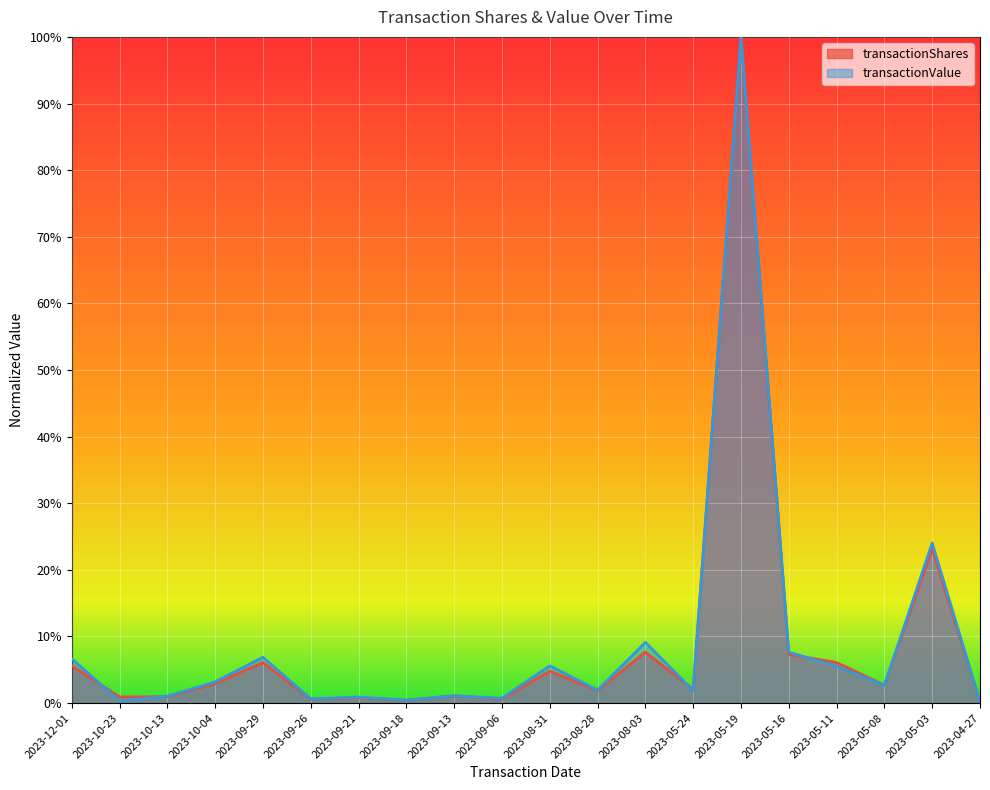

What is the label of the 4th point from the left?

2023-10-04